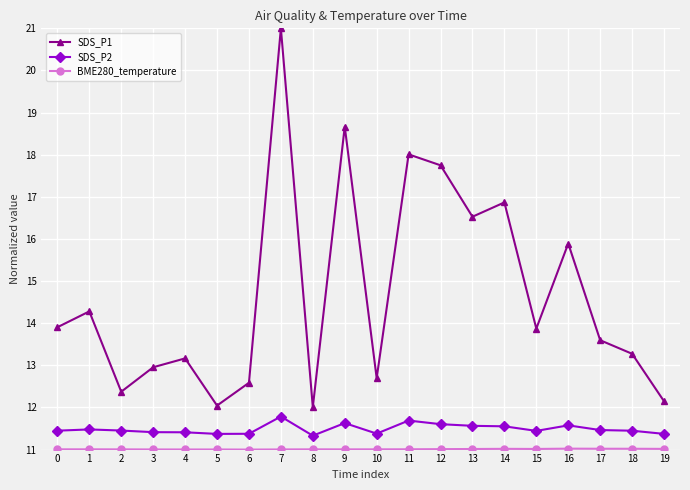

Which series has the largest total across all categories?

SDS_P1